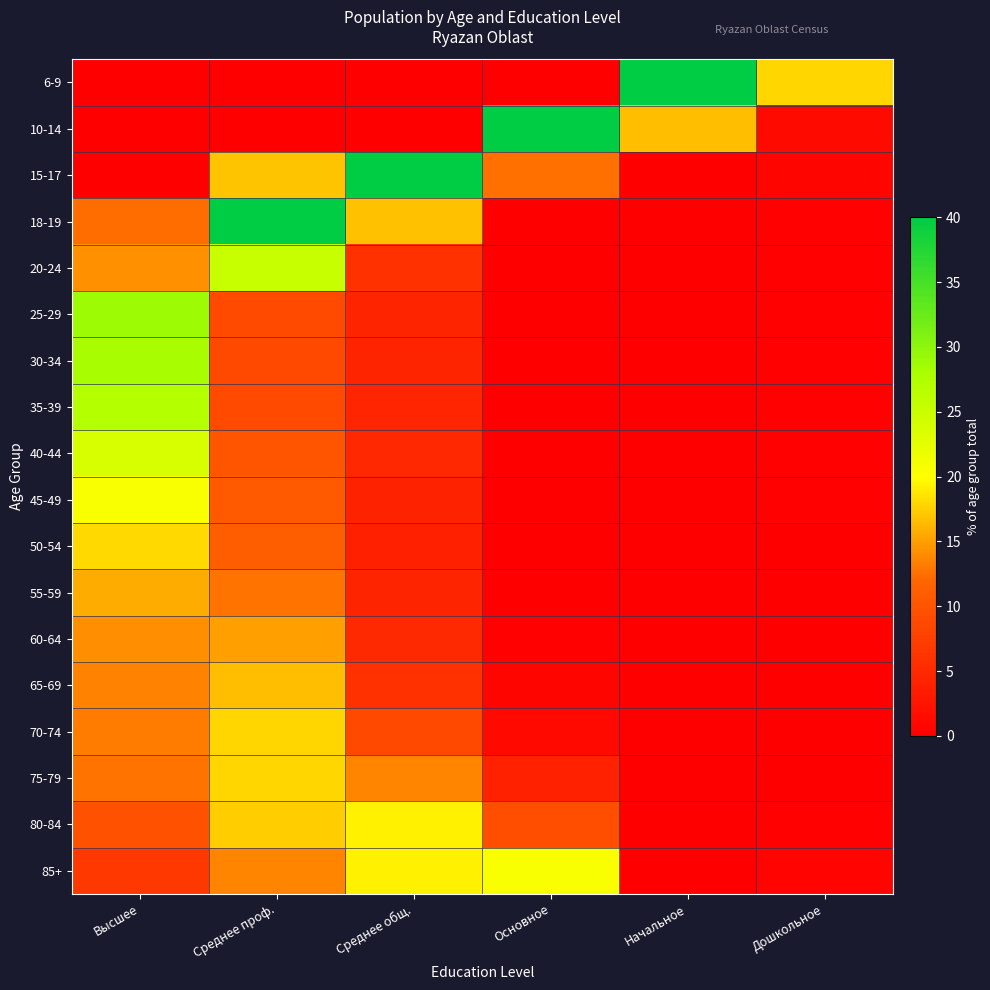

Between Дошкольное and Основное, which is larger?

Дошкольное